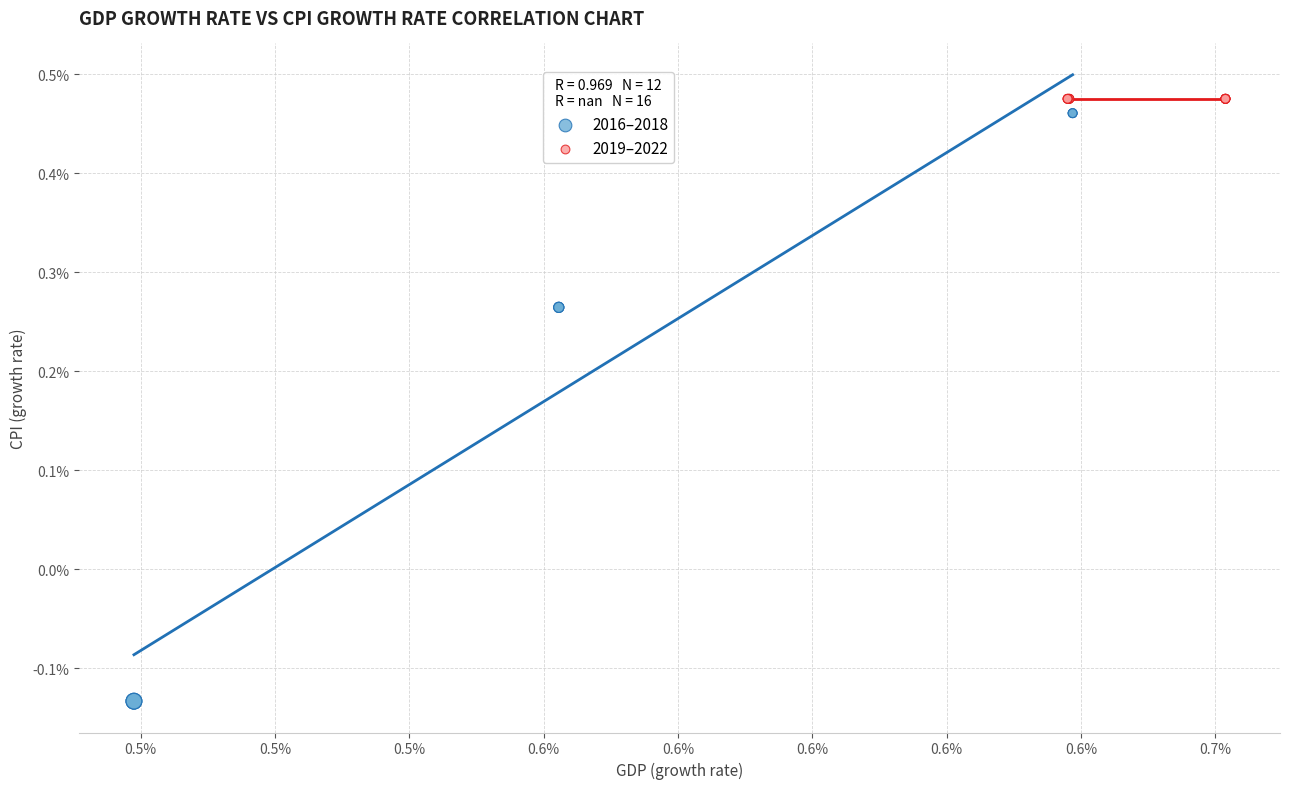

Which series reaches the maximum Y coordinate?

2019–2022